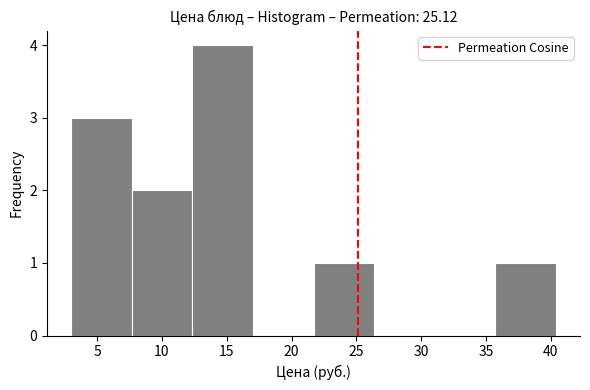

Reading left to right, transcribe this chart: for each bar, give the range it covers on the x-axis and its height. Neither the bar edges nor the heights are printed on the chart, so give them approximately, as read against the axes.

3.0 to 7.5: 3
7.5 to 12.5: 2
12.5 to 17.0: 4
17.0 to 21.5: 0
21.5 to 26.5: 1
26.5 to 31.0: 0
31.0 to 35.5: 0
35.5 to 40.5: 1